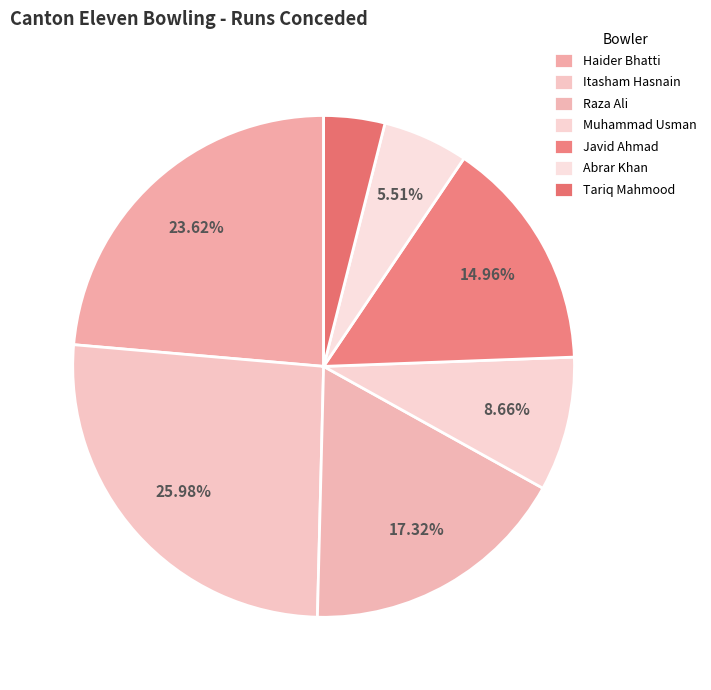

Does Muhammad Usman account for over 50% of the chart?

No